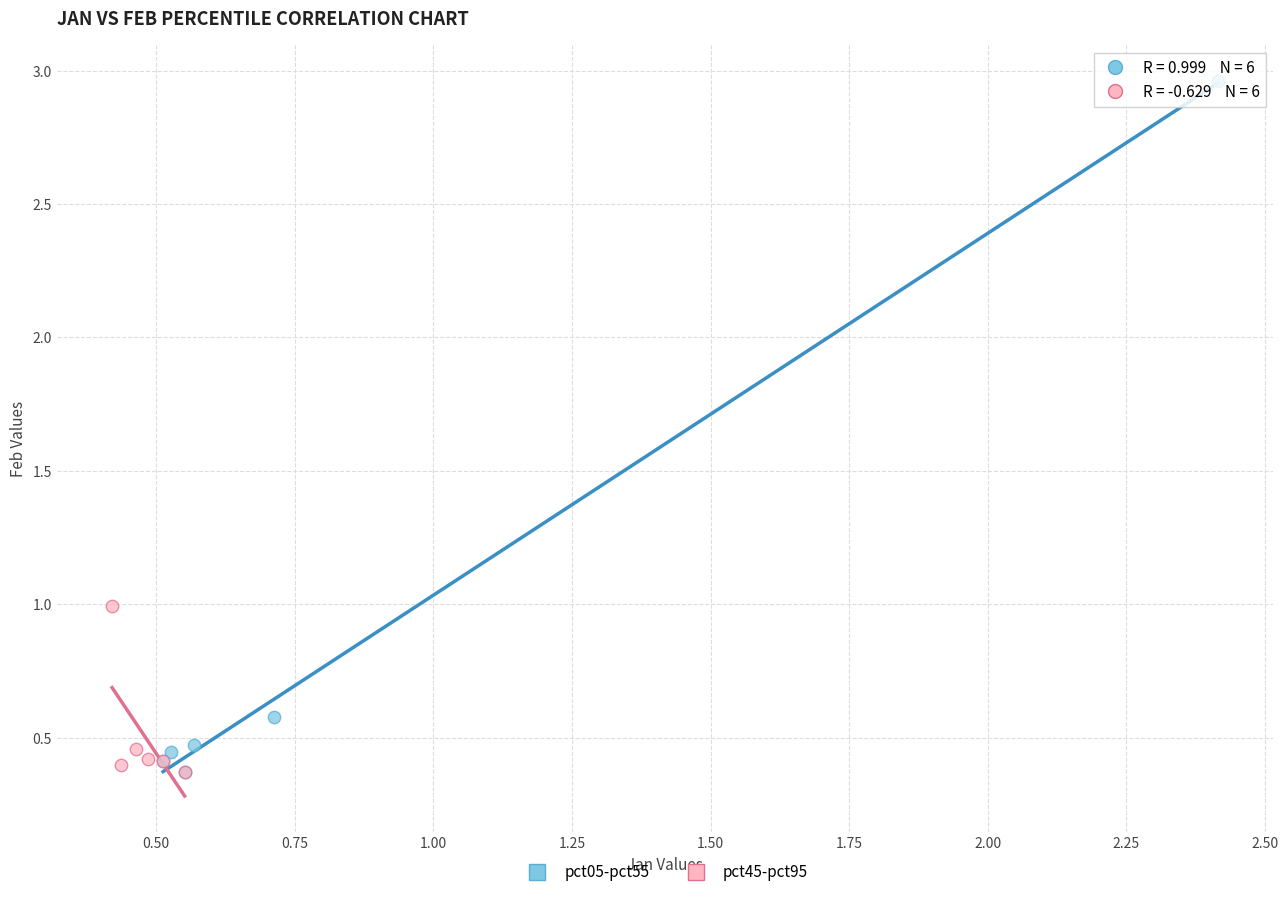

Which series has the widest spread of Y values?

pct05-pct55